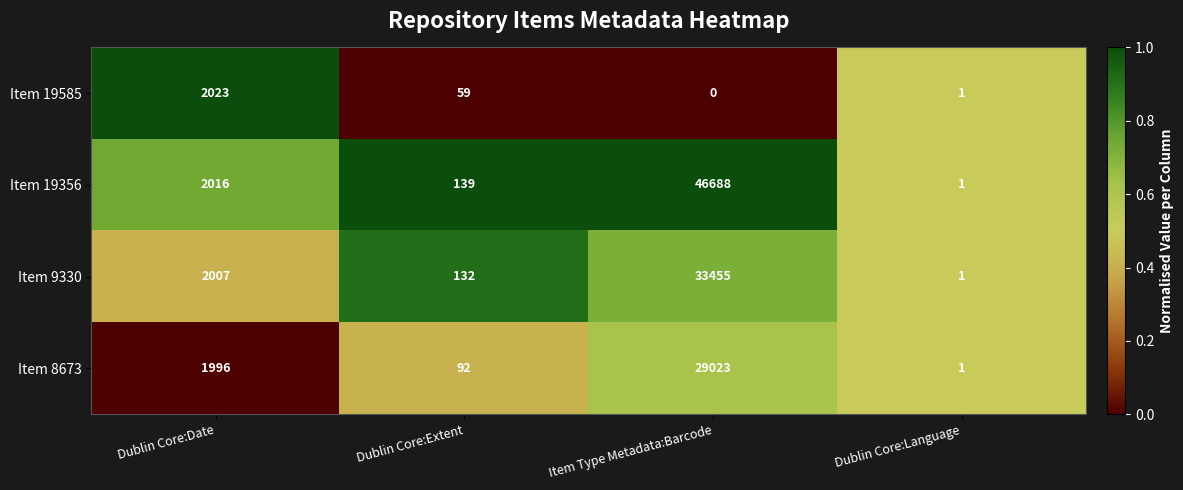

Where is Item 19585 nearest to the value 1011?

Dublin Core:Extent